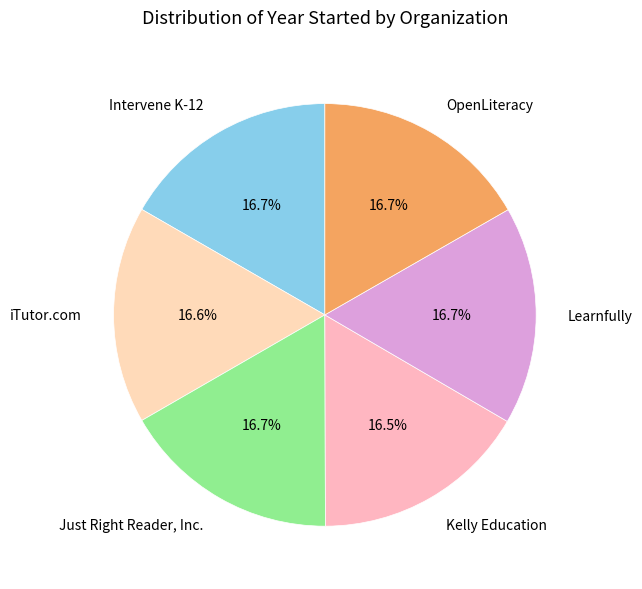

Approximately how many times larger is the value at Learnfully compared to Intervene K-12?

1.0